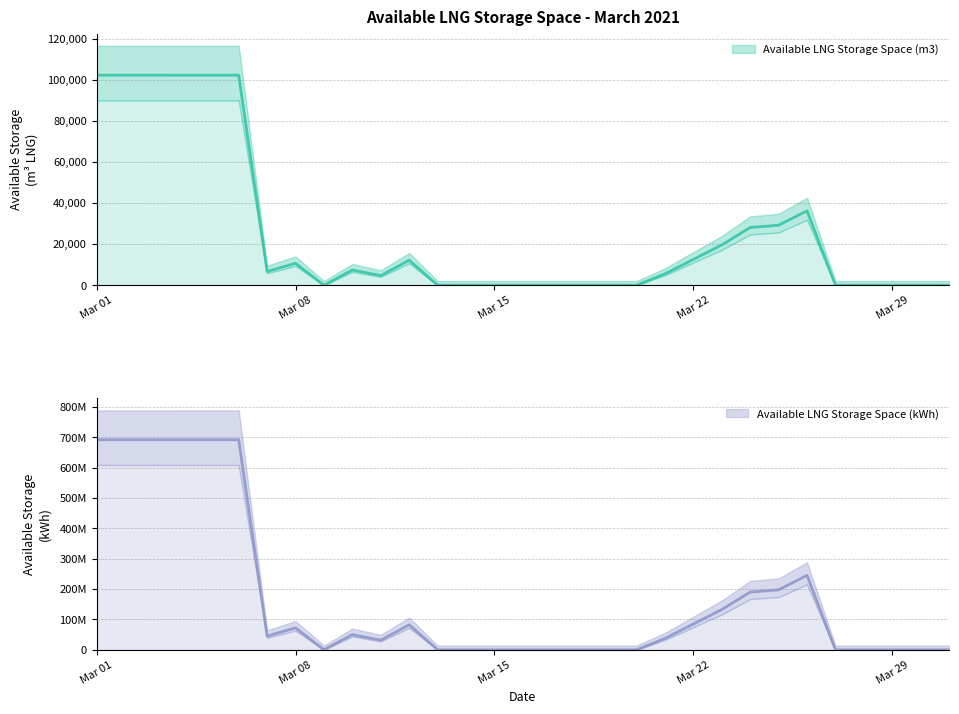

At which category does Available LNG Storage Space (m3) reach its first local valley?

2021-03-07